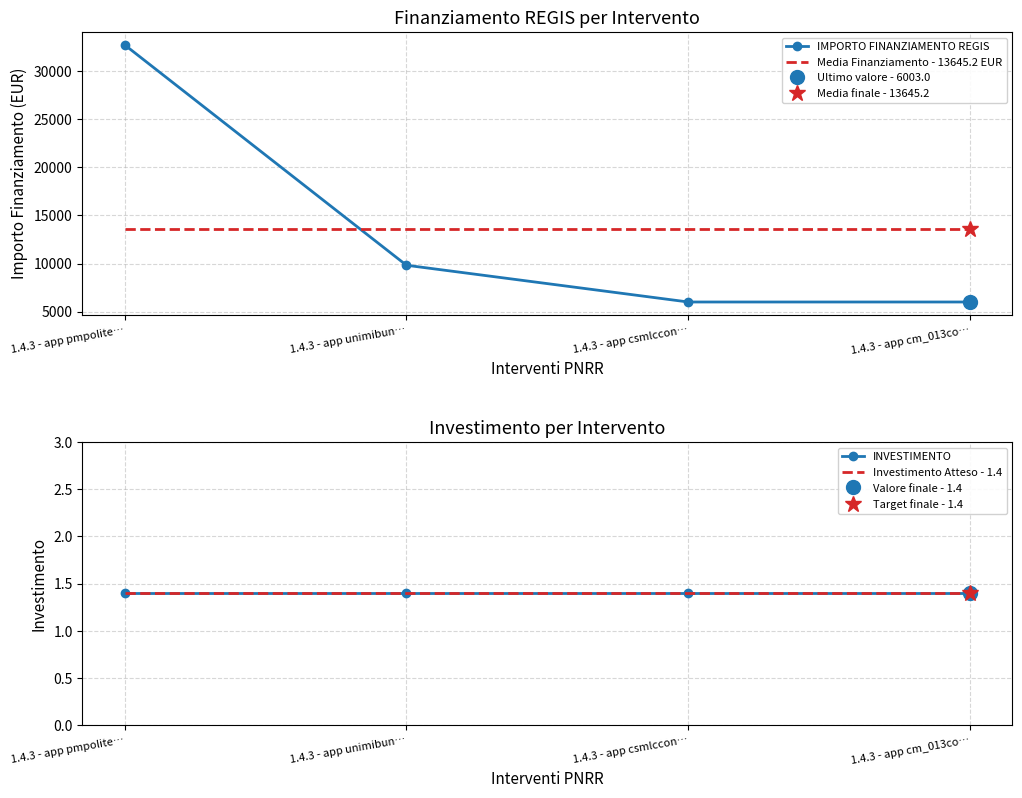

Is it true that INVESTIMENTO equals 1.4 at 1.4.3 - app csmlccon…?

True